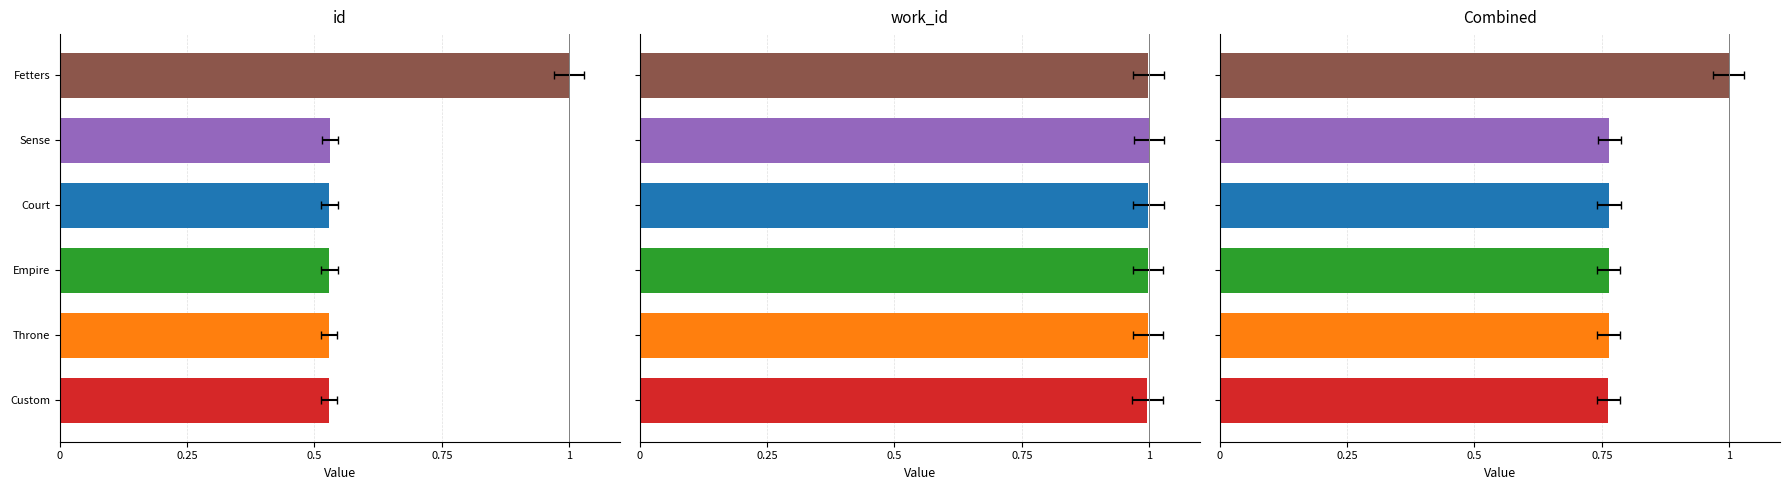

What is the approximate value of work_id at Custom?

1.0